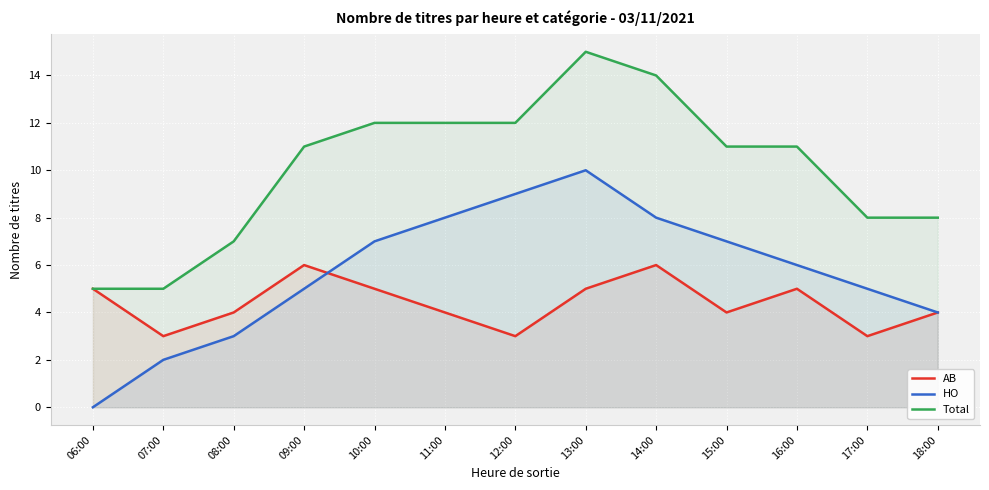

Between 13:00 and 17:00, which series saw the biggest shift?

Total